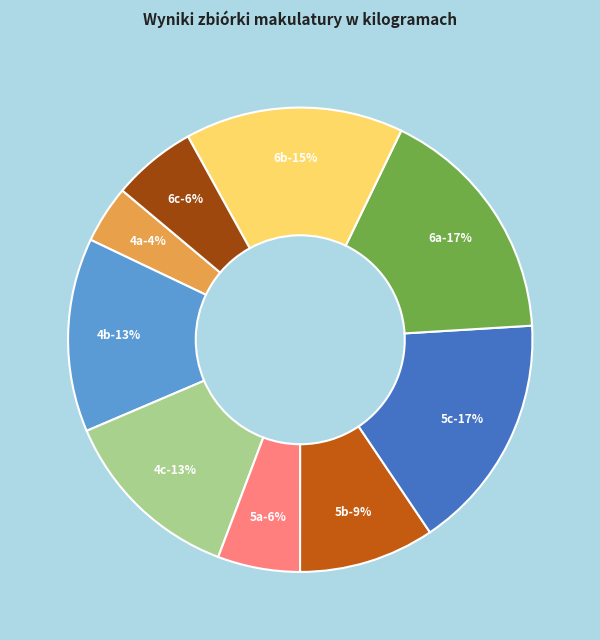

How many slices are in this pie chart?

9